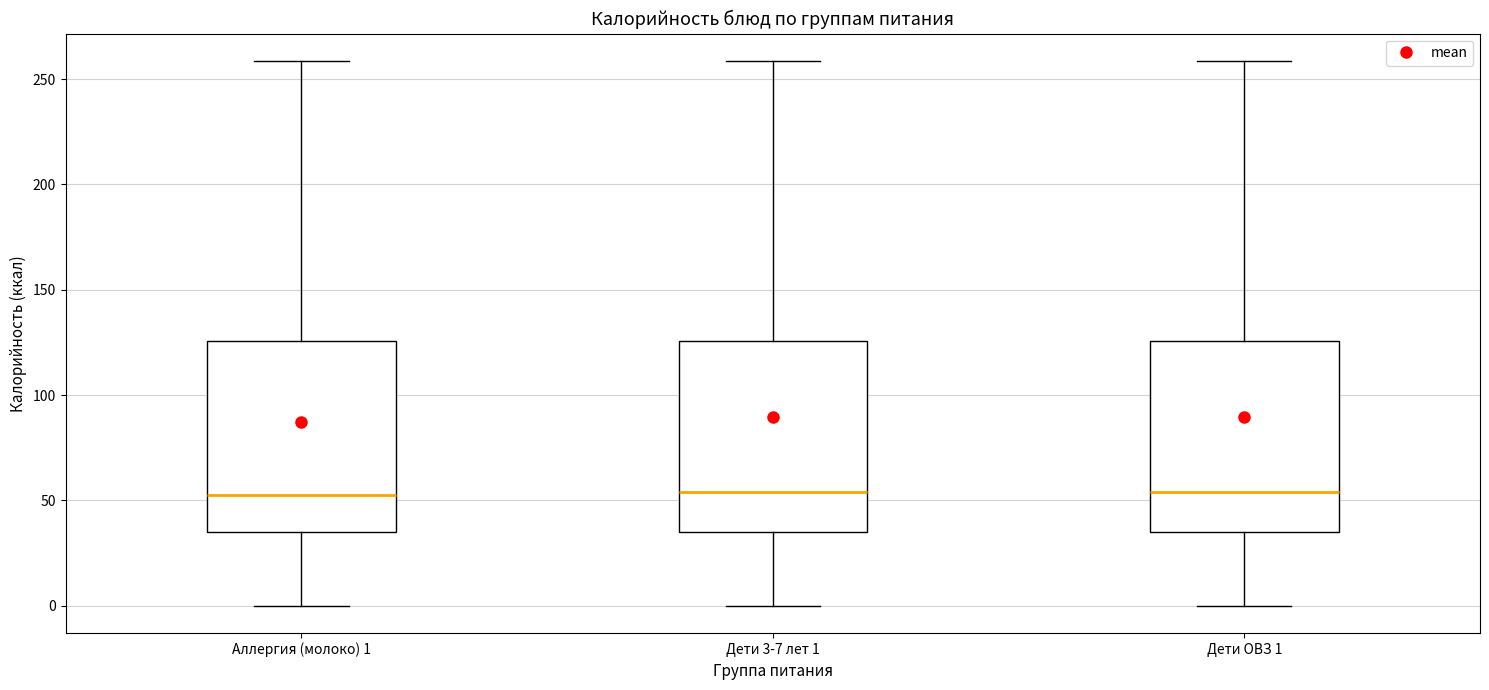

Where is the lower edge of the box for Дети 3-7 лет 1 on the y-axis? The values are not printed on the chart, so give them approximately, as read against the axis.

35